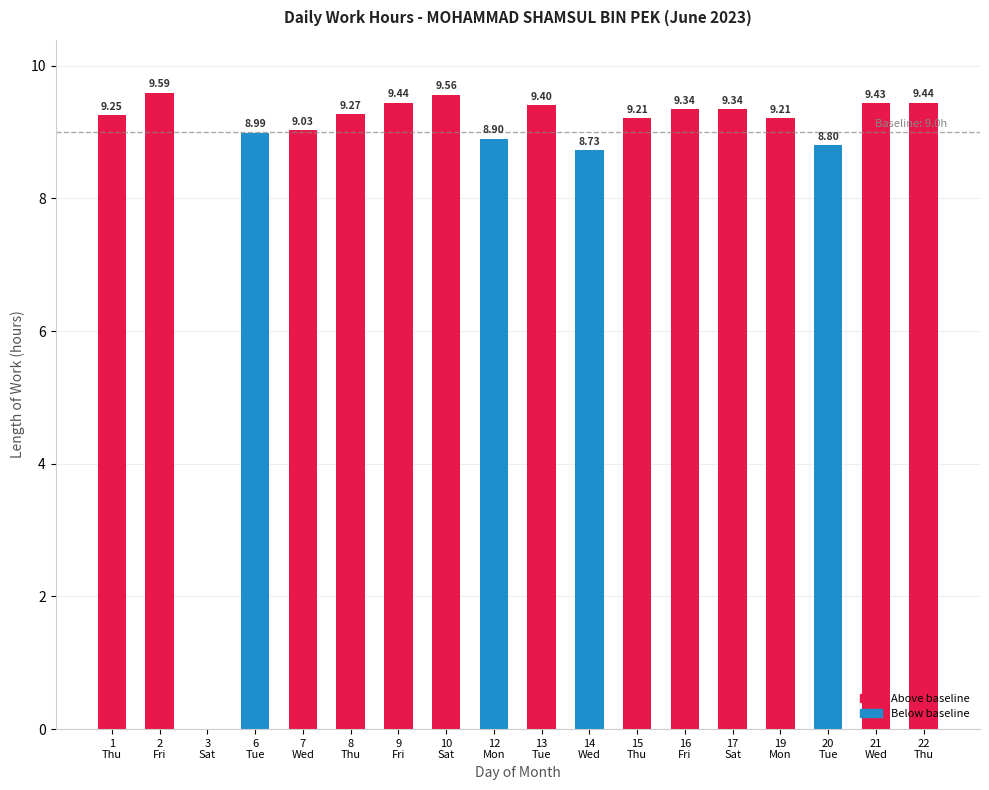

What is the average value?

8.7